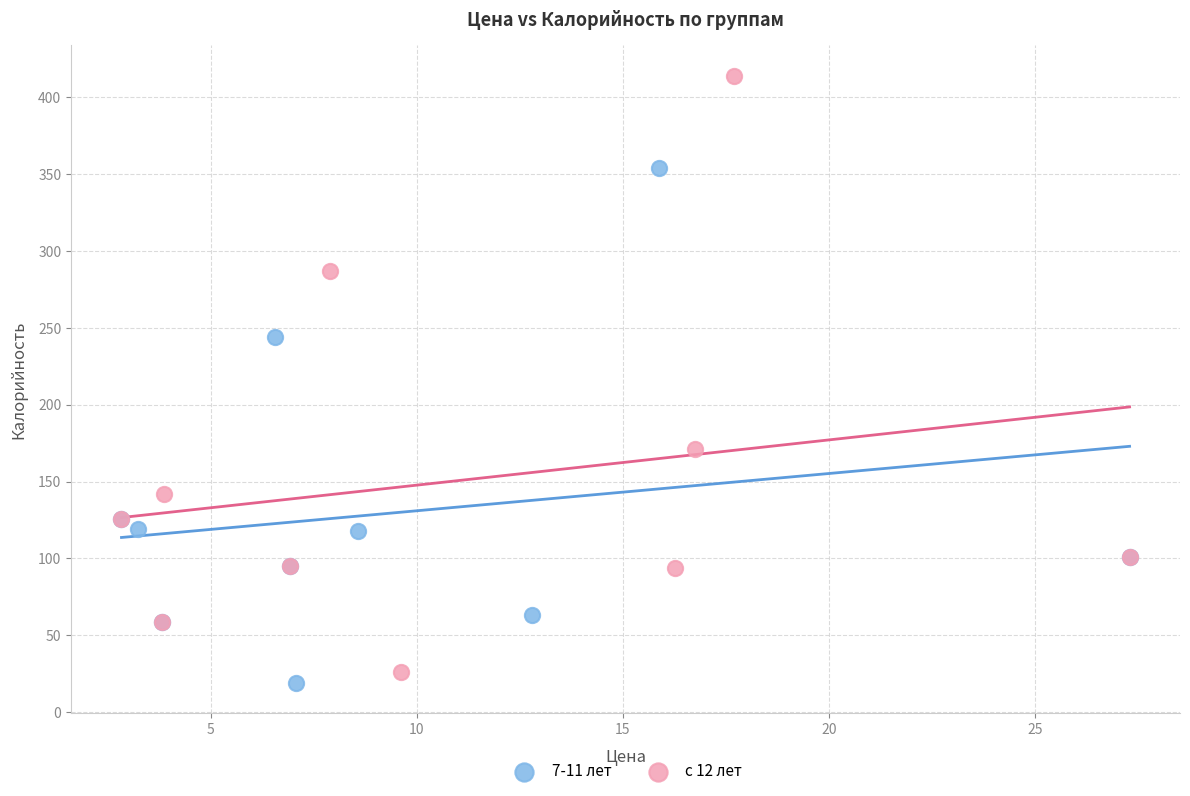

Which series contains the lowest Y value?

7-11 лет